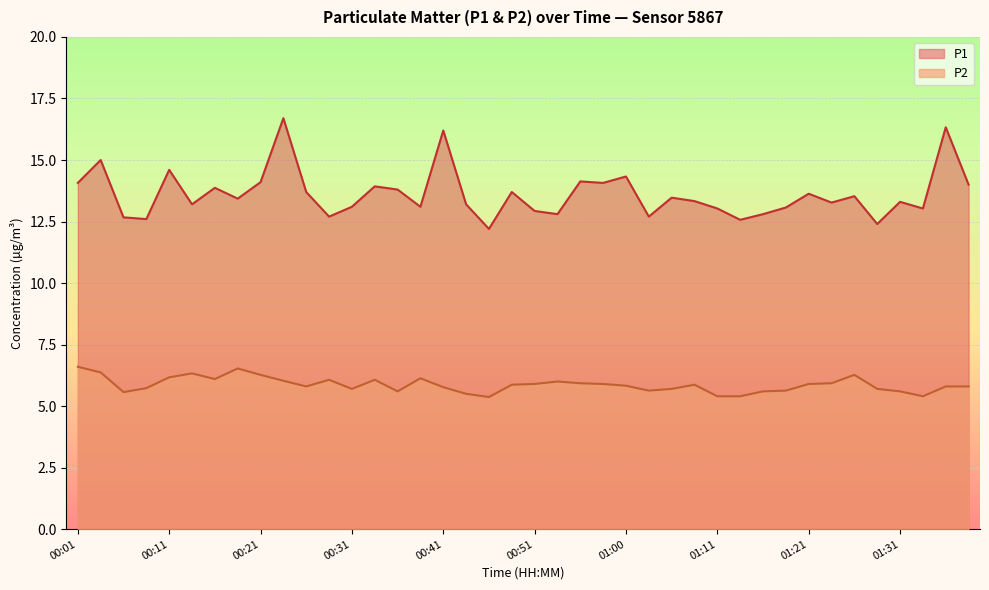

What is the total value across all series at 00:01?

20.7